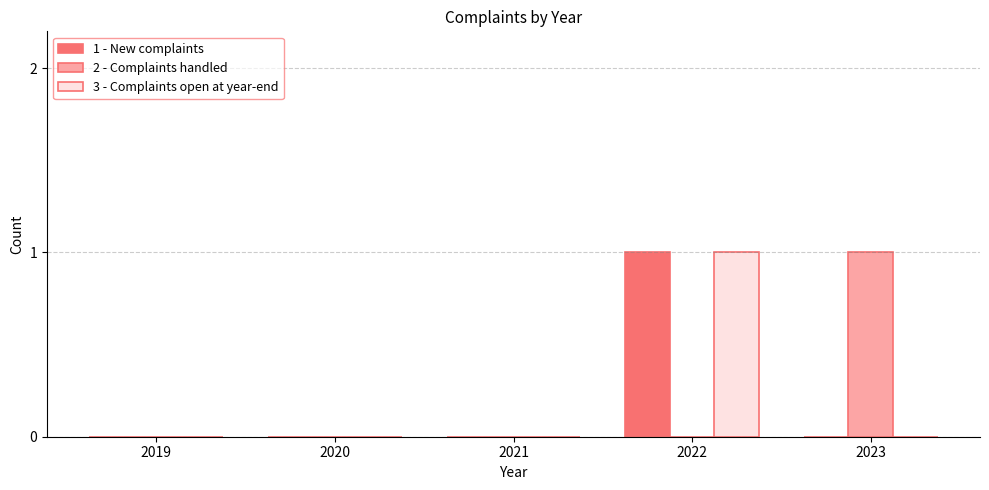

Are the bars horizontal?

No